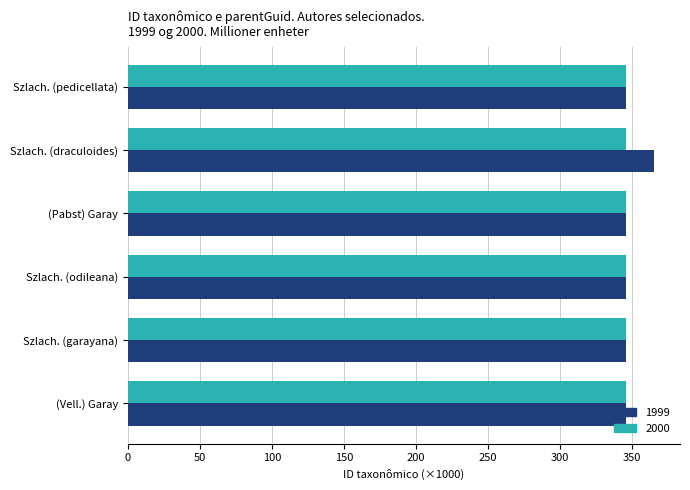

How many categories are shown in the chart?

6